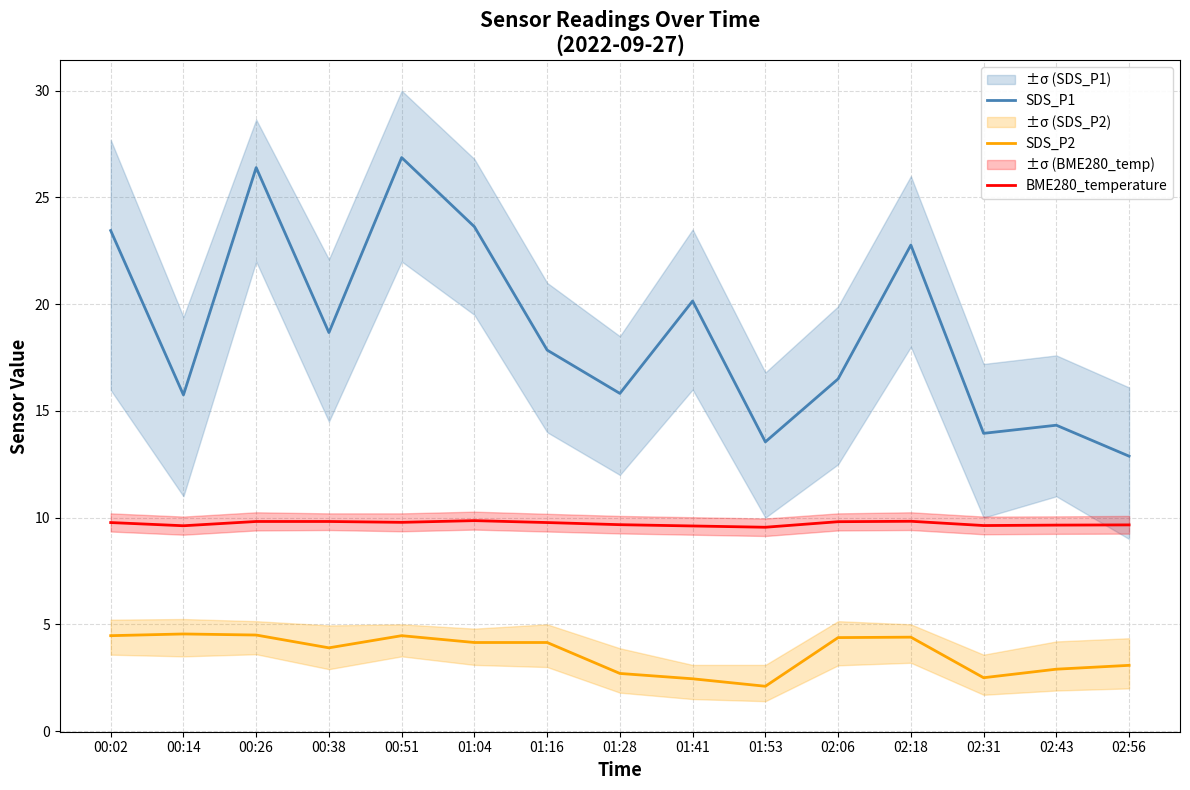

Between 00:26 and 01:28, which series saw the biggest shift?

SDS_P1